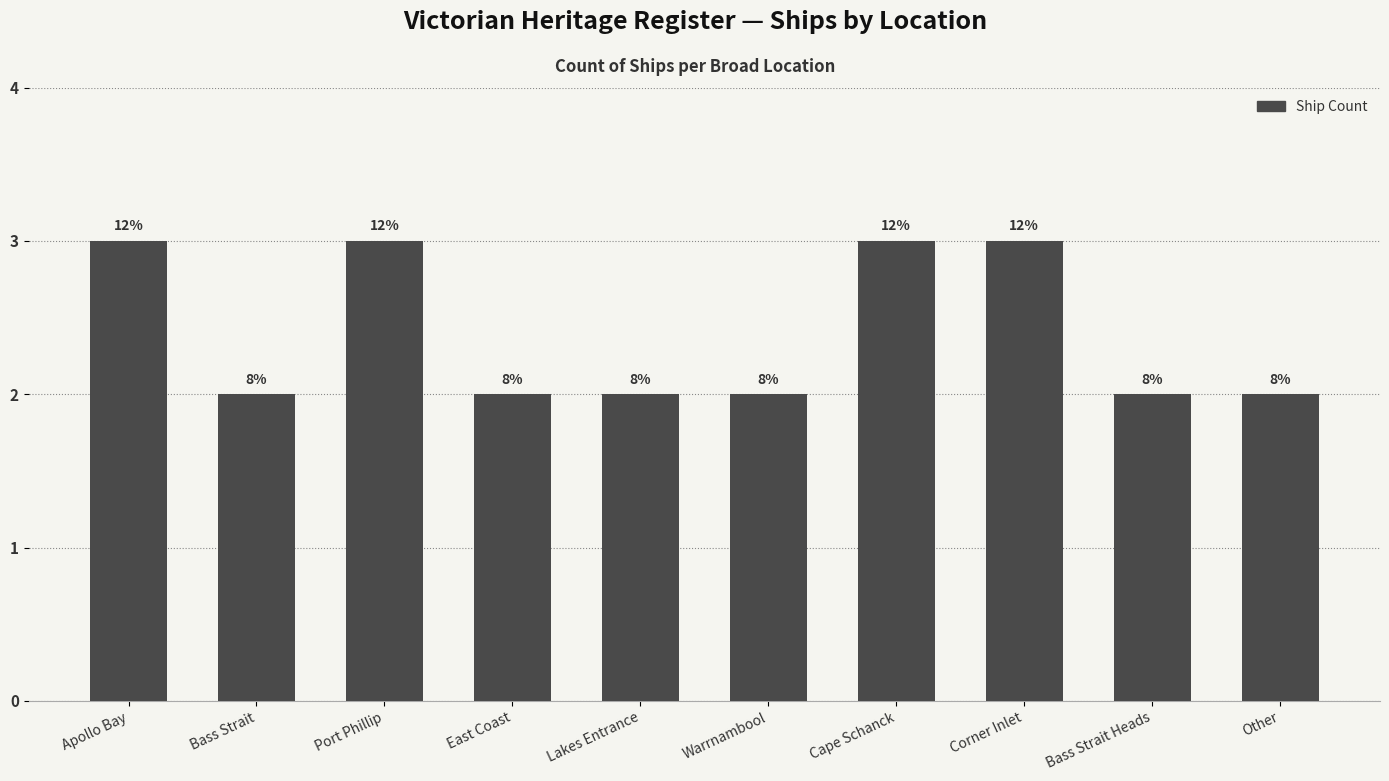

How many bars are there in total?

10